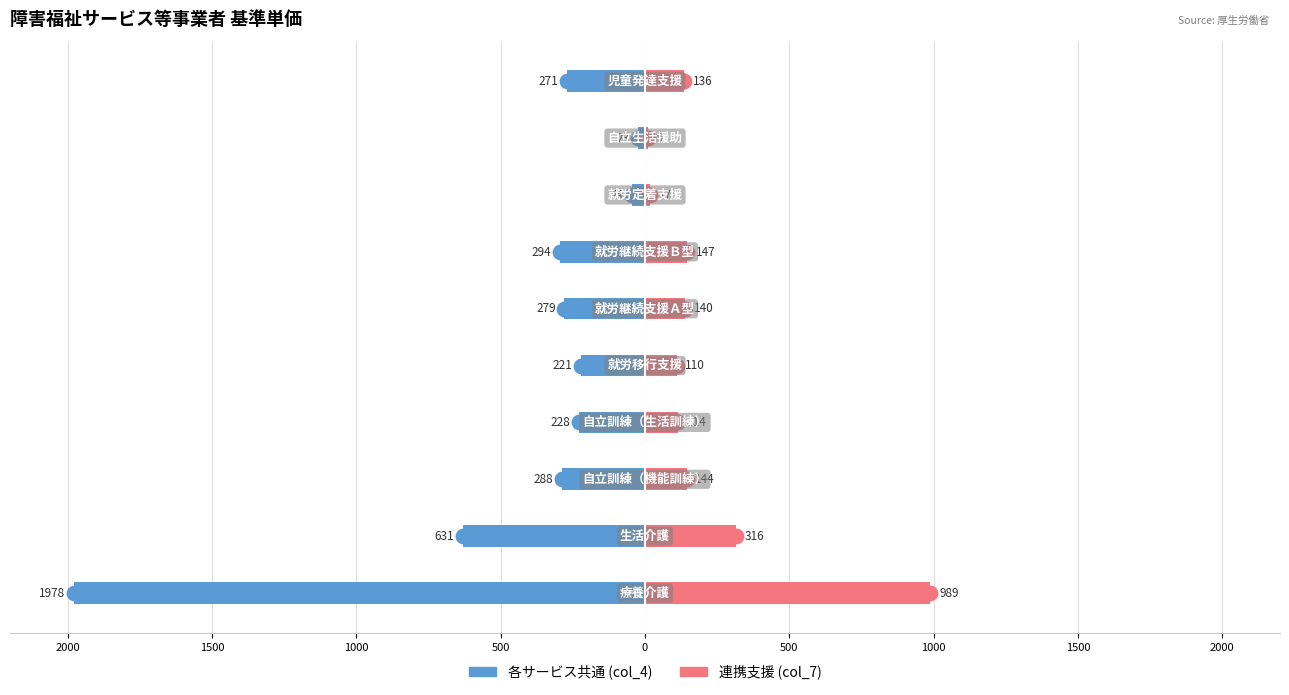

How many data points in 各サービス共通 are above -271?

4